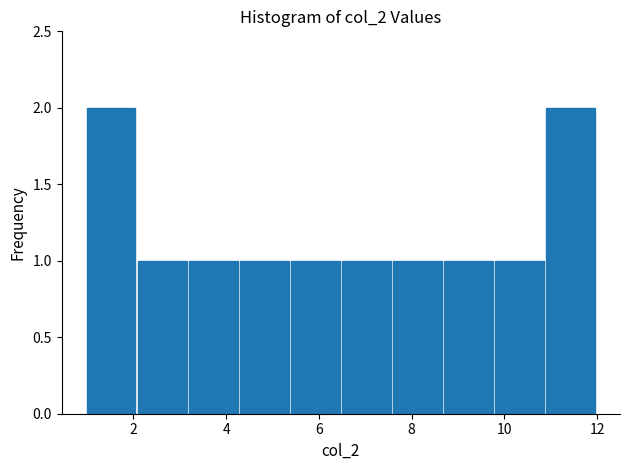

Reading left to right, transcribe this chart: for each bar, give the range it covers on the x-axis and its height. Neither the bar edges nor the heights are printed on the chart, so give them approximately, as read against the axes.

1.0 to 2.1: 2
2.1 to 3.2: 1
3.2 to 4.3: 1
4.3 to 5.4: 1
5.4 to 6.5: 1
6.5 to 7.6: 1
7.6 to 8.7: 1
8.7 to 9.8: 1
9.8 to 10.9: 1
10.9 to 12.0: 2